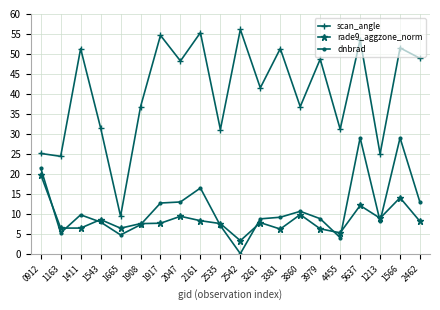

What is the total value across all series at 1411?

67.7